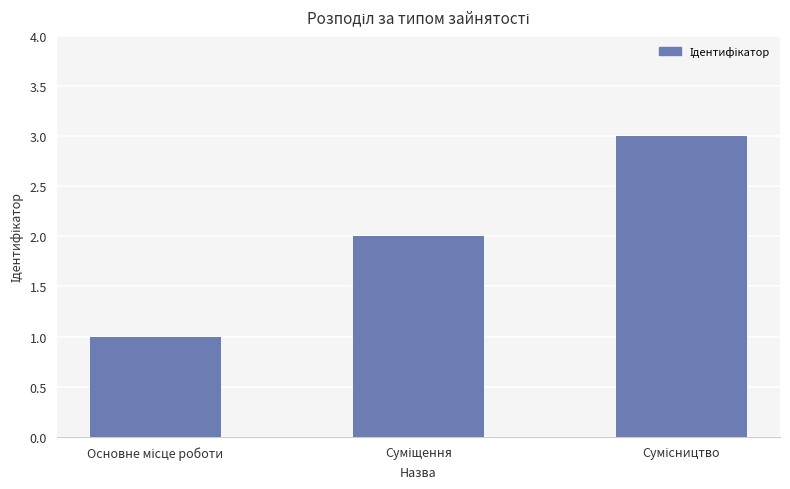

What is the sum of all values?

6